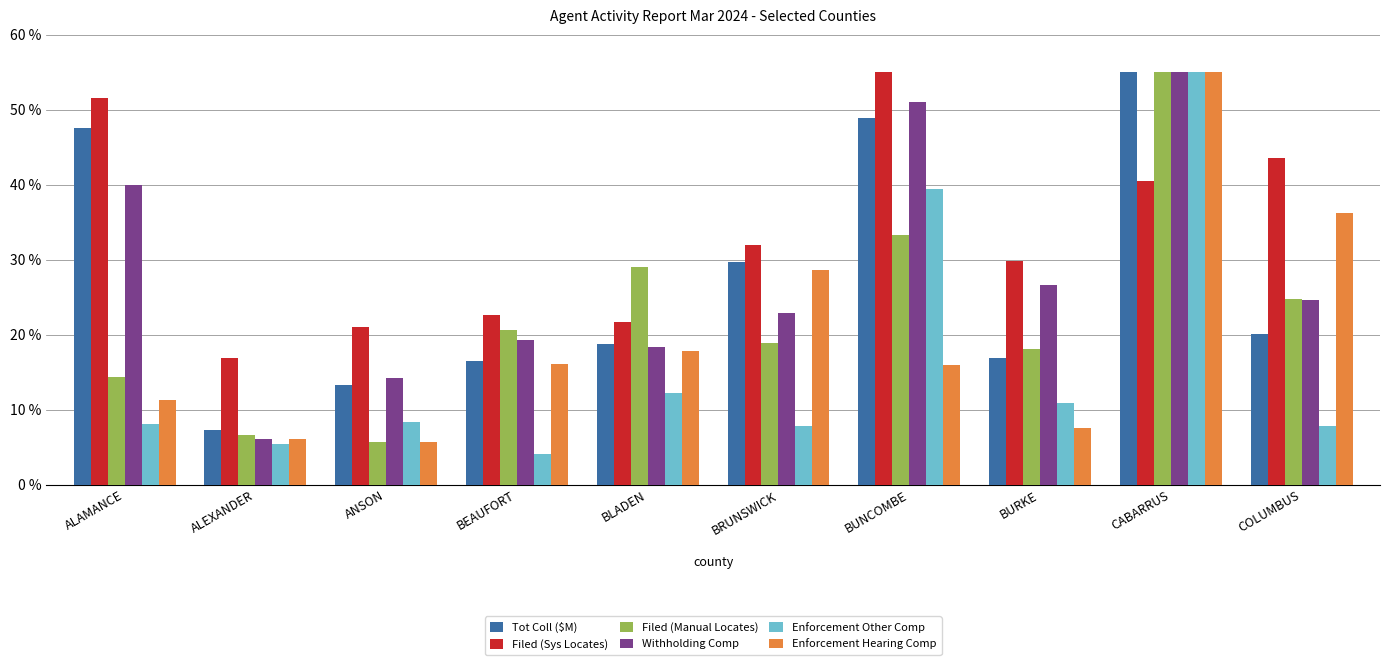

What is the difference between the maximum and minimum values in the Enforcement Hearing Comp series?

49.3